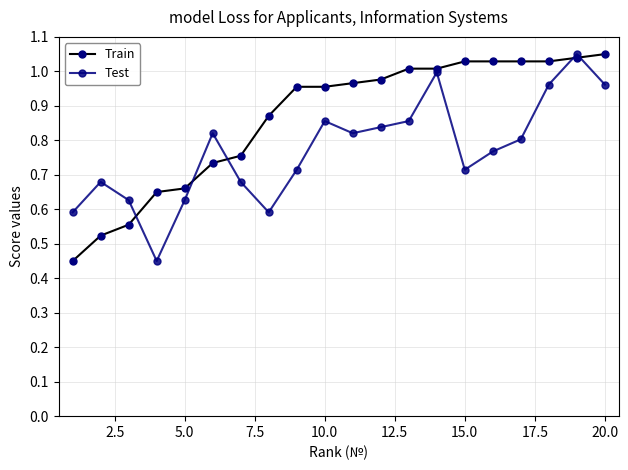

Which series has the largest total across all categories?

Train